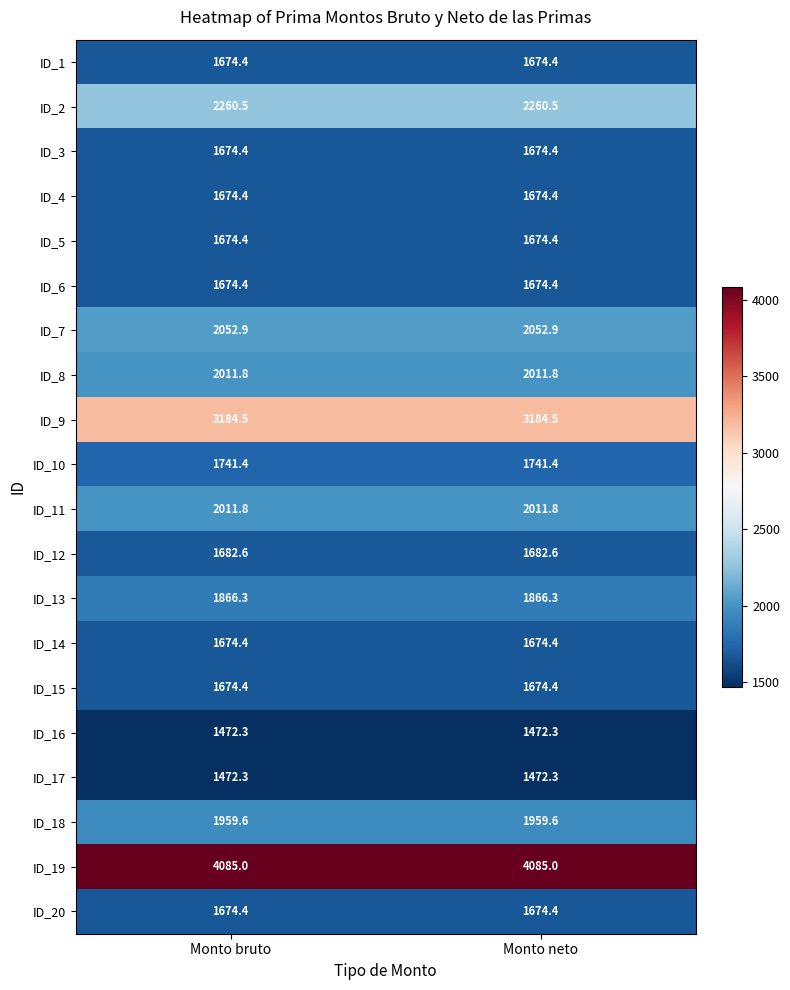

The value of ID_2 at Monto bruto is 1530.7. True or false?

False